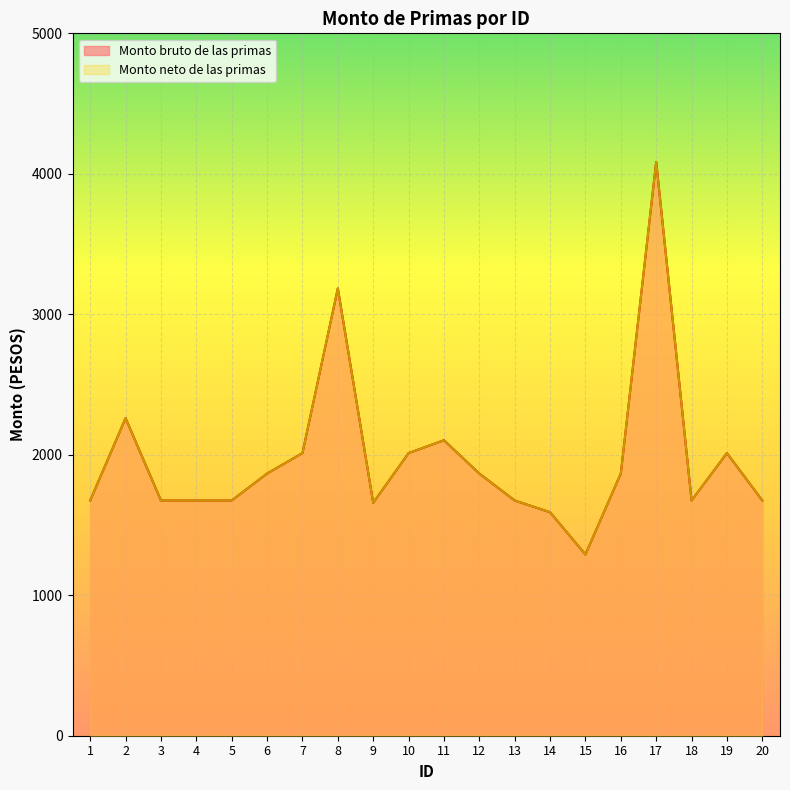

Does the chart display data point markers on the line(s)?

No